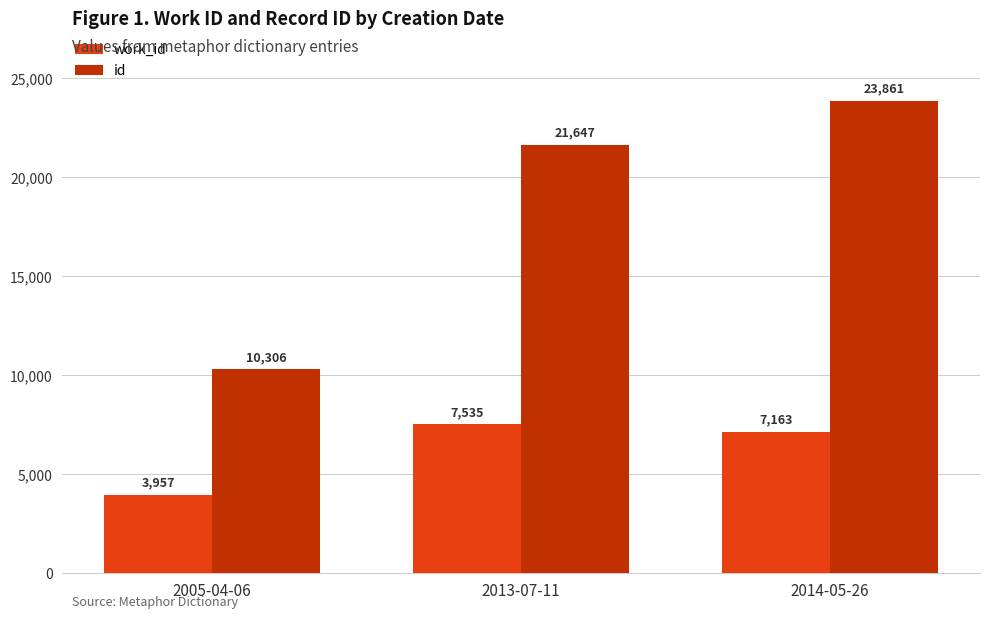

Read the id value at 2013-07-11, to the nearest 100.

21600